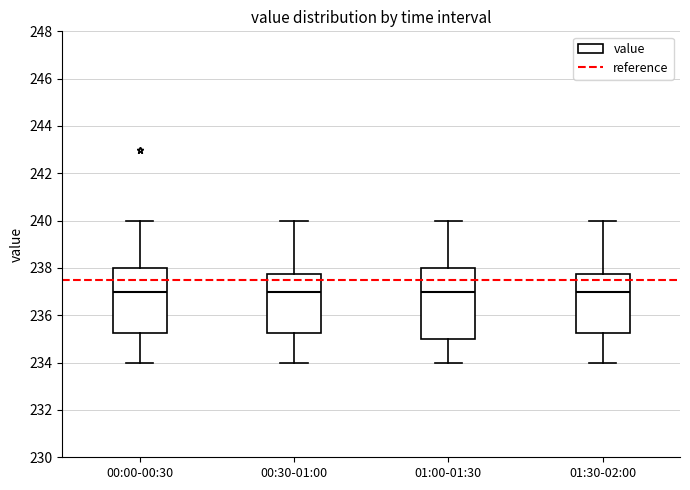

Where does the median line of the box for 00:30-01:00 sit on the y-axis? The values are not printed on the chart, so give them approximately, as read against the axis.

237.0